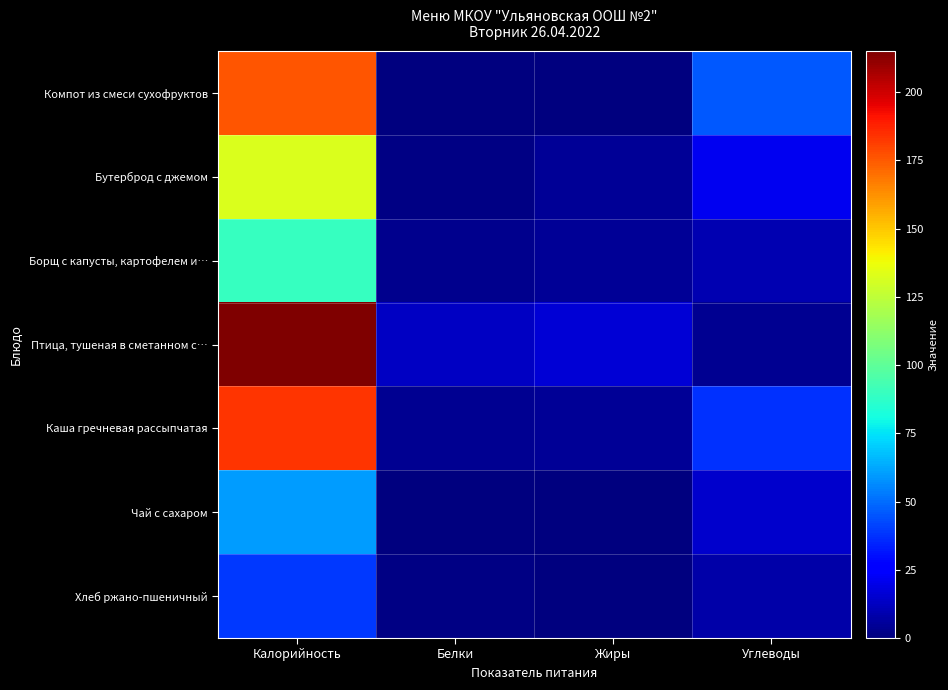

Between Калорийность and Белки, which series saw the biggest shift?

Птица, тушеная в сметанном с…